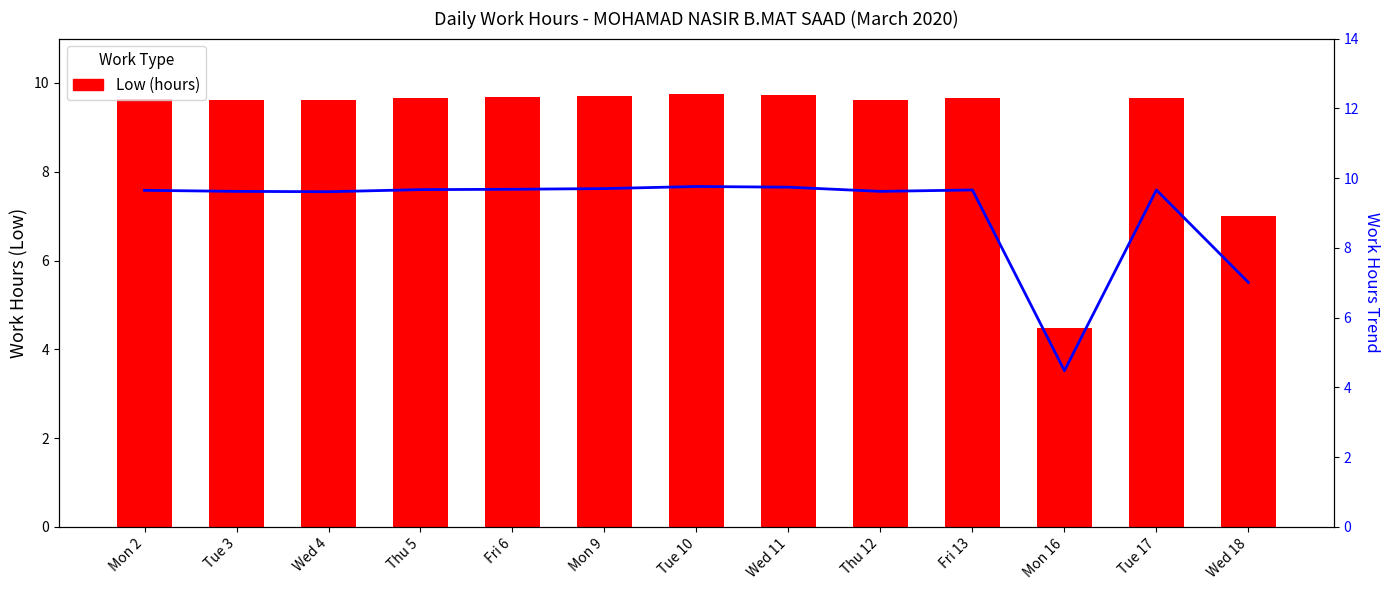

Which series has the widest spread of values?

Low (hours)